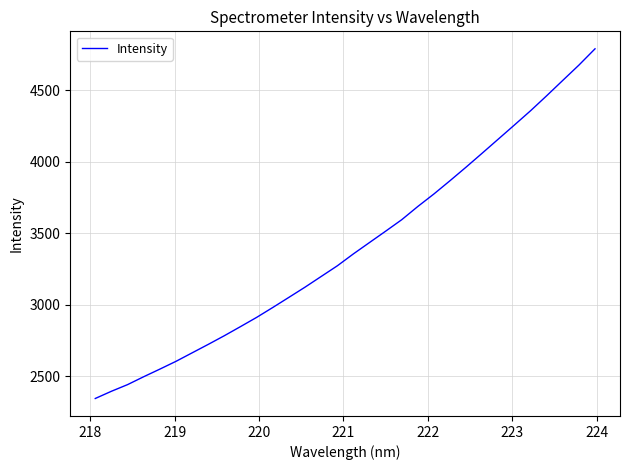

What is the difference between the maximum and minimum values?

2445.3